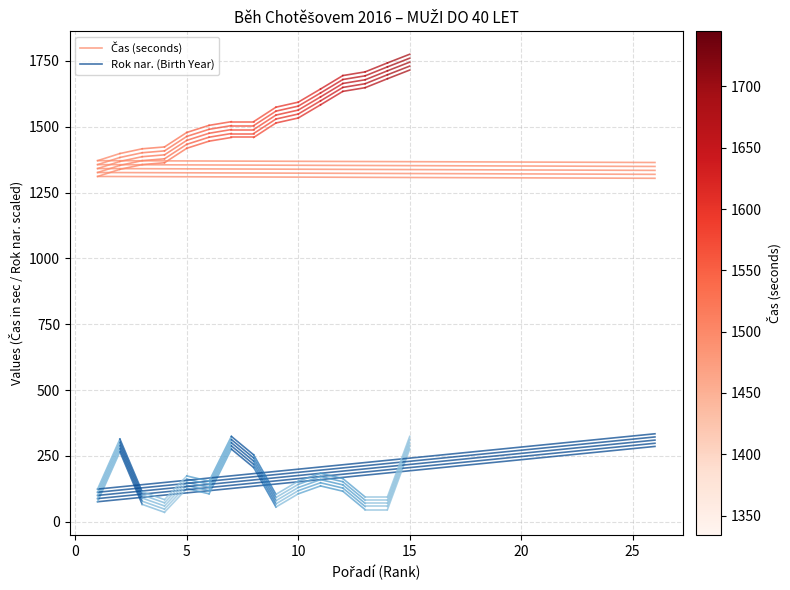

How many lines are shown in the chart?

2